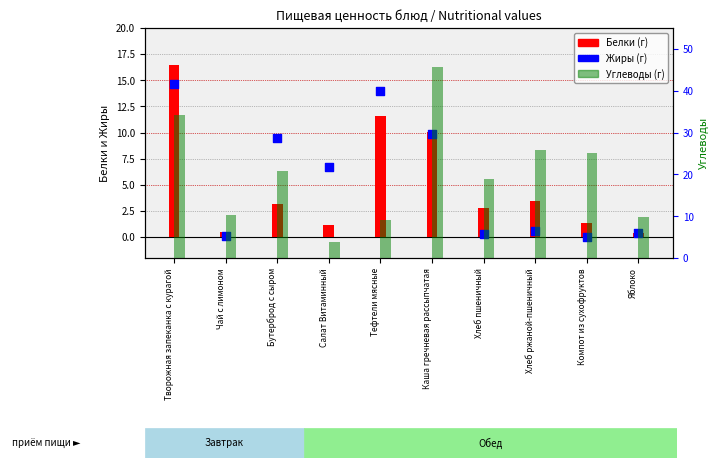

Which series has the largest total across all categories?

Углеводы